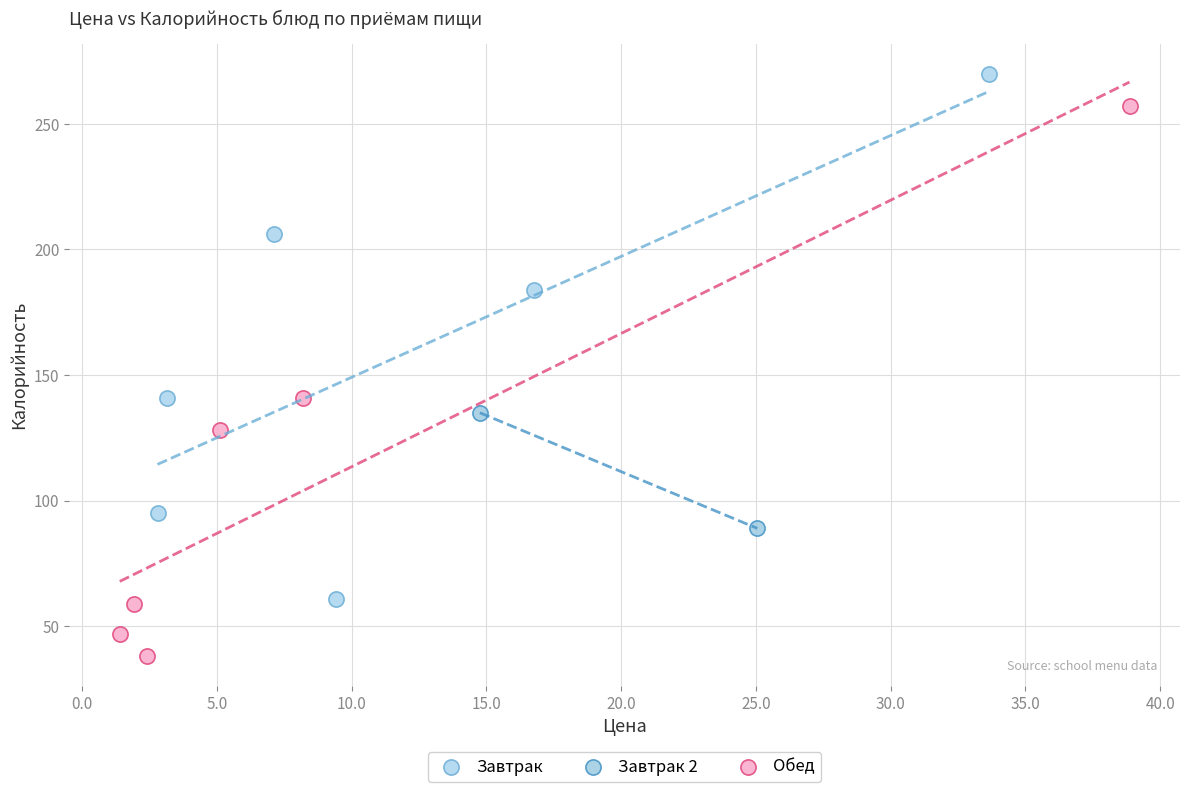

What are all the series names shown in the legend?

Завтрак, Завтрак 2, Обед